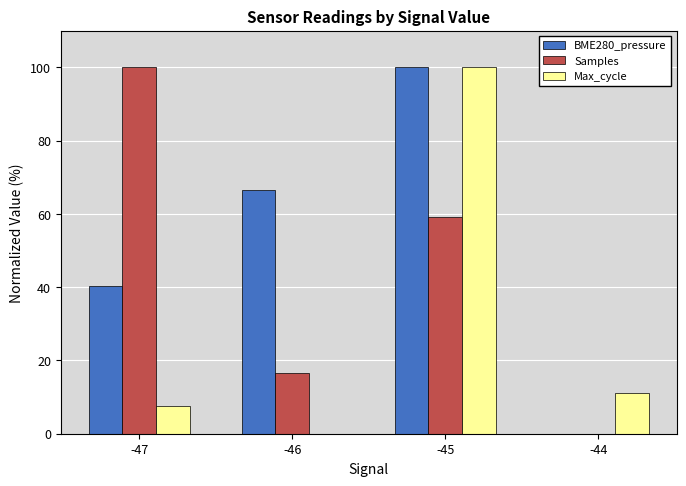

The Samples series shows 59.3 at -45. True or false?

True